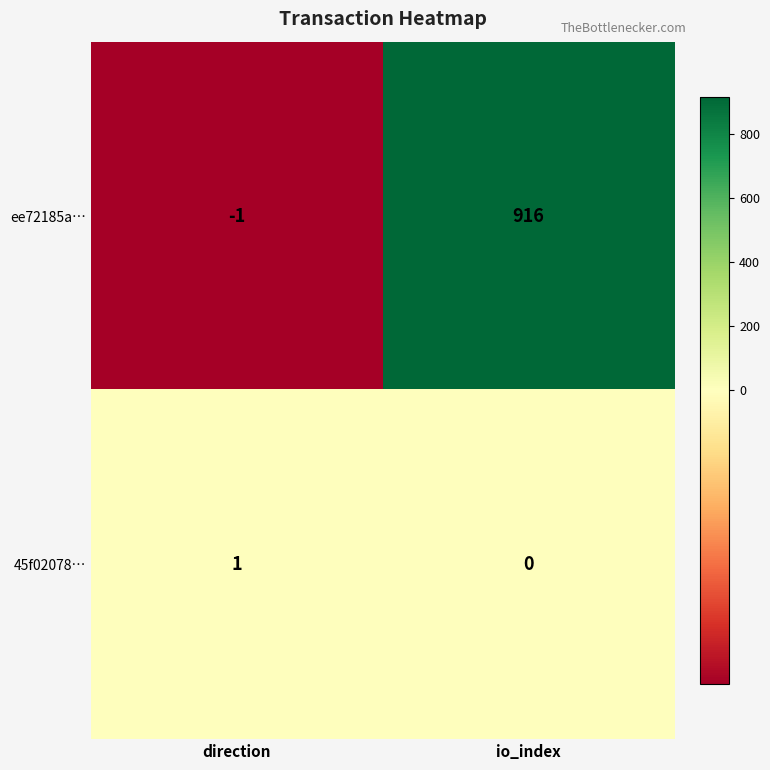

Rank the series at io_index from lowest to highest value.

45f02078…, ee72185a…